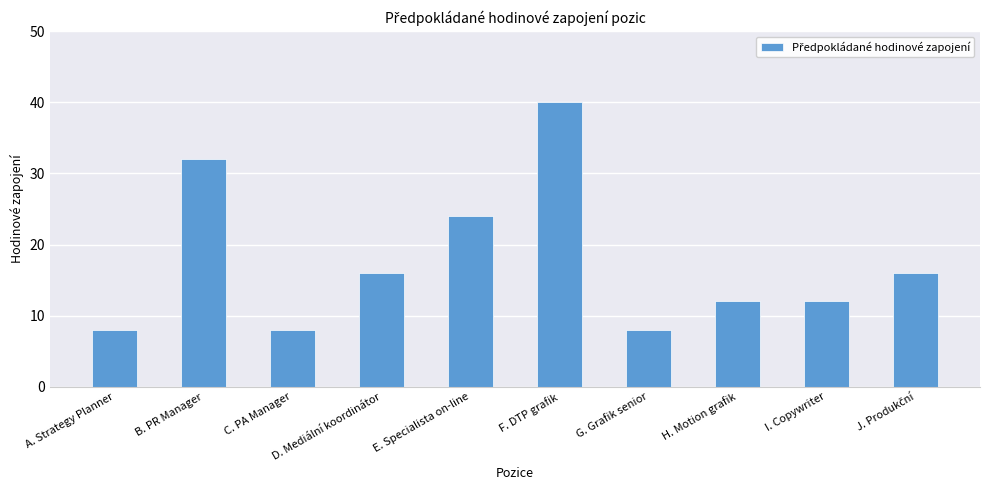

Approximately how many times larger is the value at A. Strategy Planner compared to F. DTP grafik?

0.2